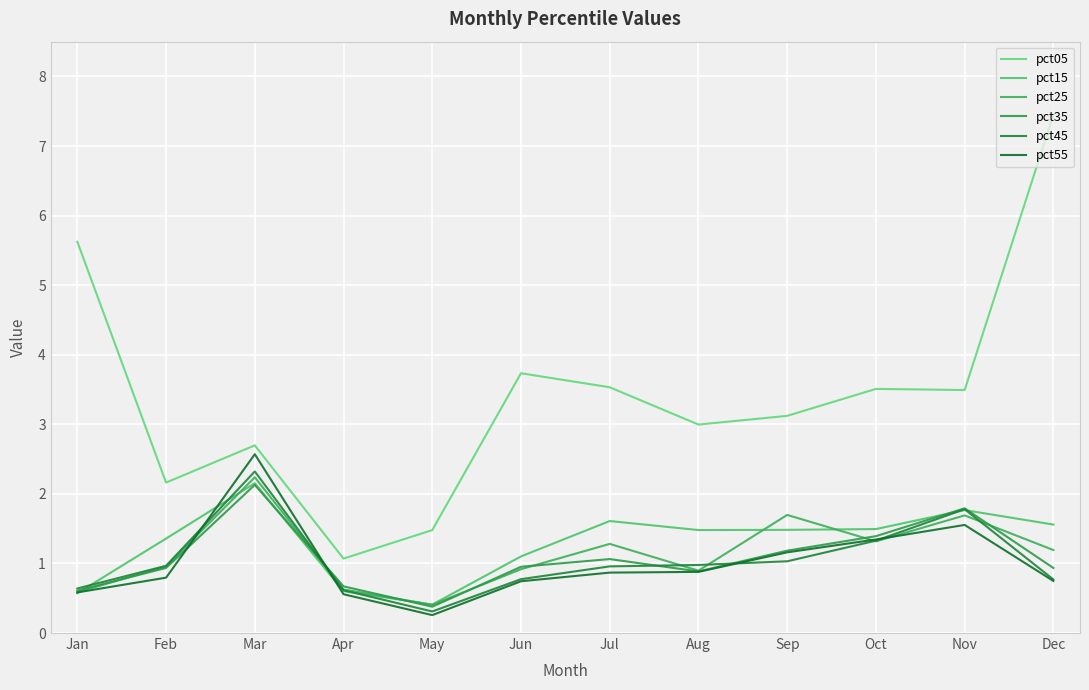

Does the chart have visible grid lines?

Yes